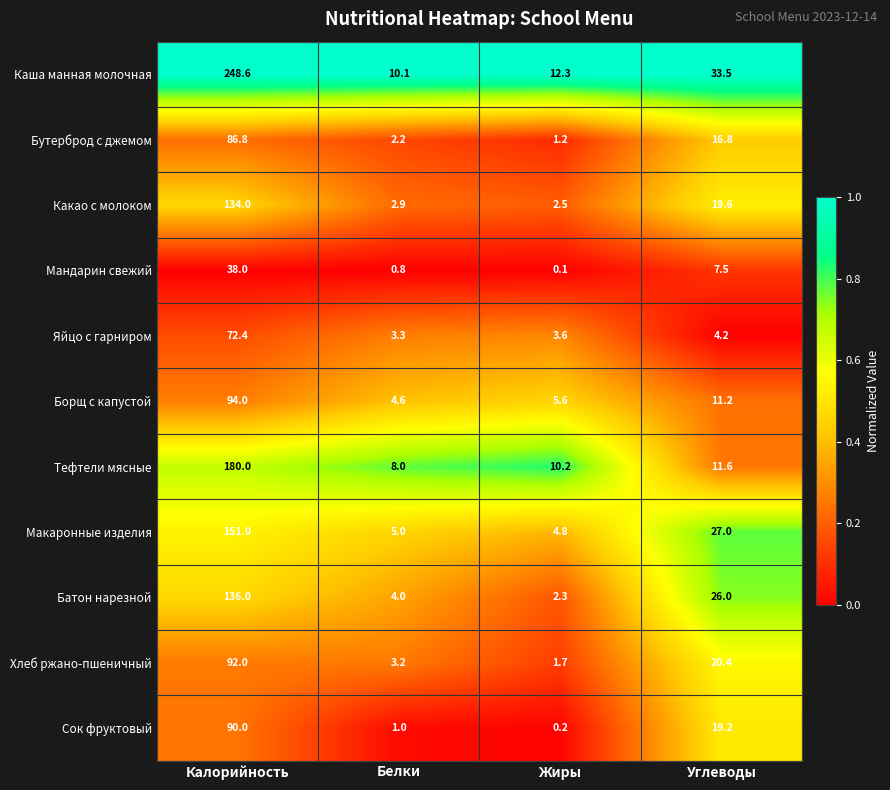

At which label is Бутерброд с джемом closest to 44?

Углеводы